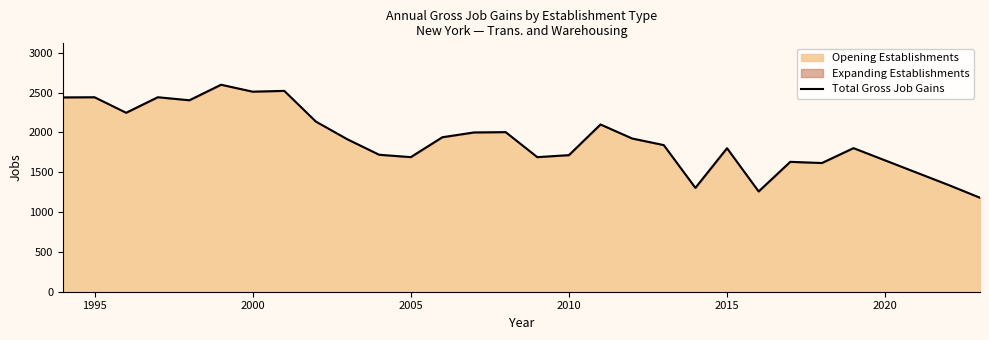

True or false: the data has more than 0 interior local peaks.

True